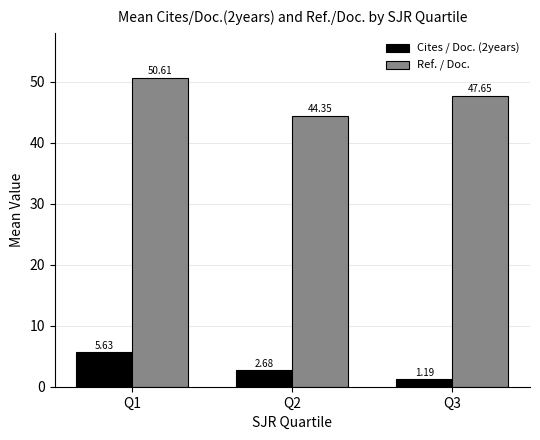

At which category does the chart reach its peak across all series?

Q1